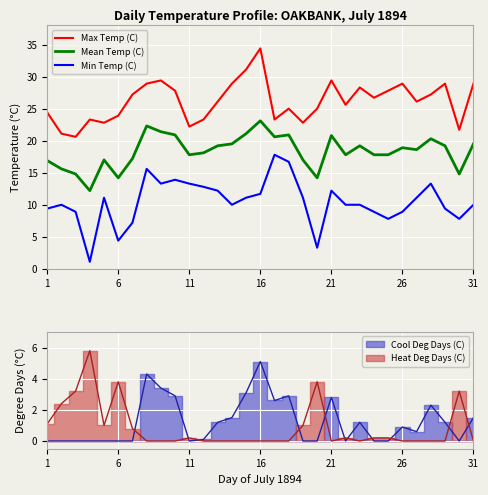

Rank the series by their maximum value, from highest to lowest.

Max Temp (C), Mean Temp (C), Min Temp (C)